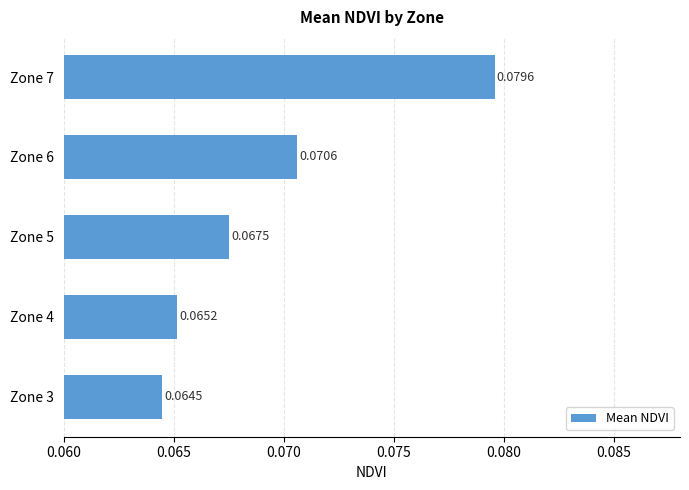

Are the bars grouped side by side (vs. stacked)?

No